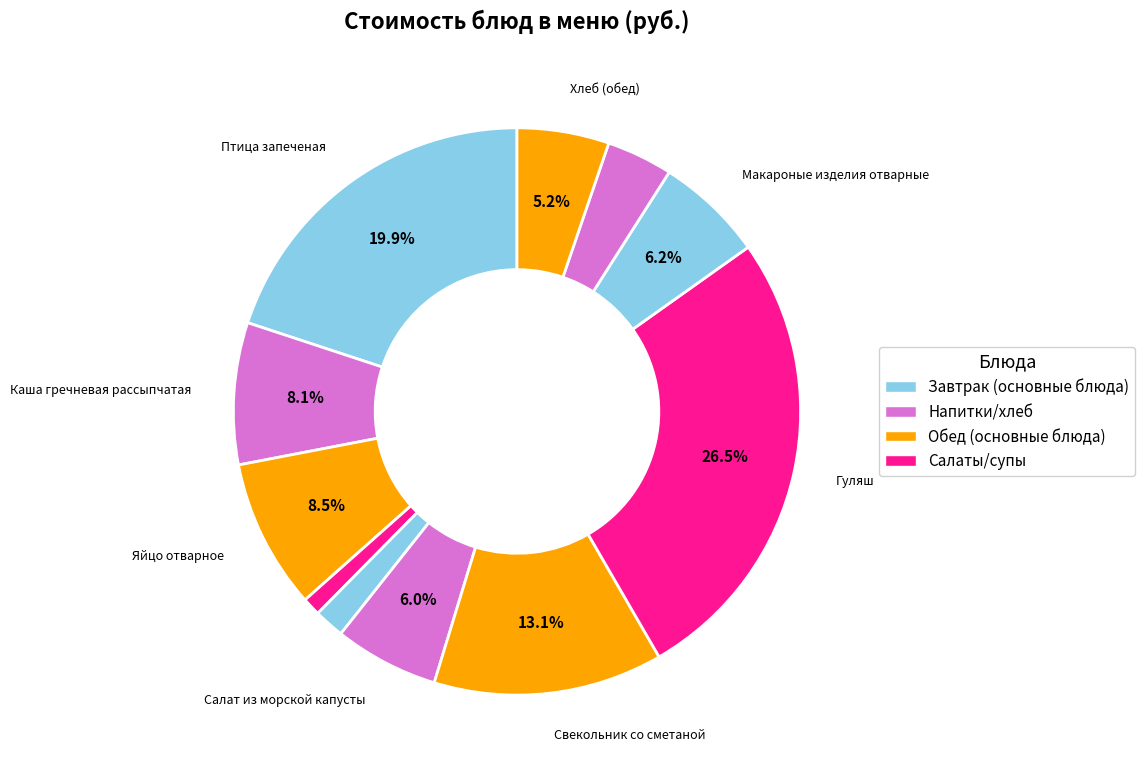

Which slice is the largest?

Гуляш